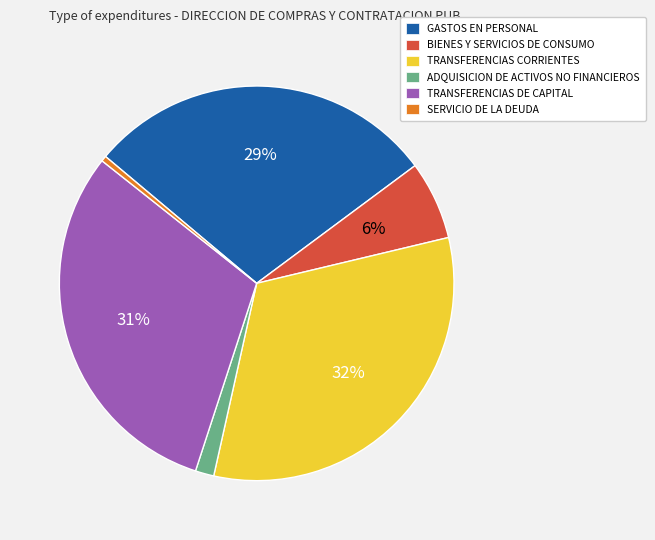

To the nearest percent, what is the average slice percentage?

17%